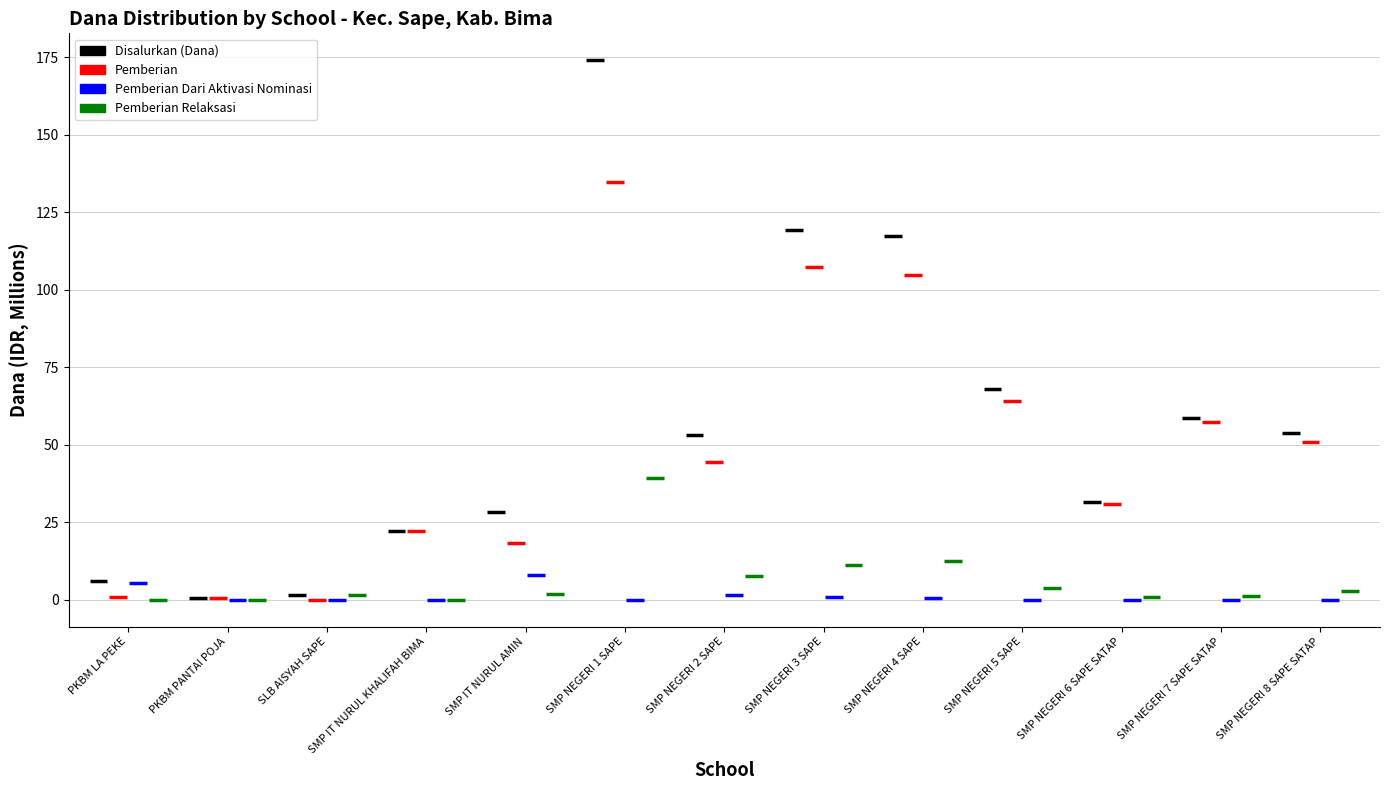

Between SMP NEGERI 7 SAPE SATAP and SMP NEGERI 8 SAPE SATAP, which series saw the biggest shift?

Pemberian